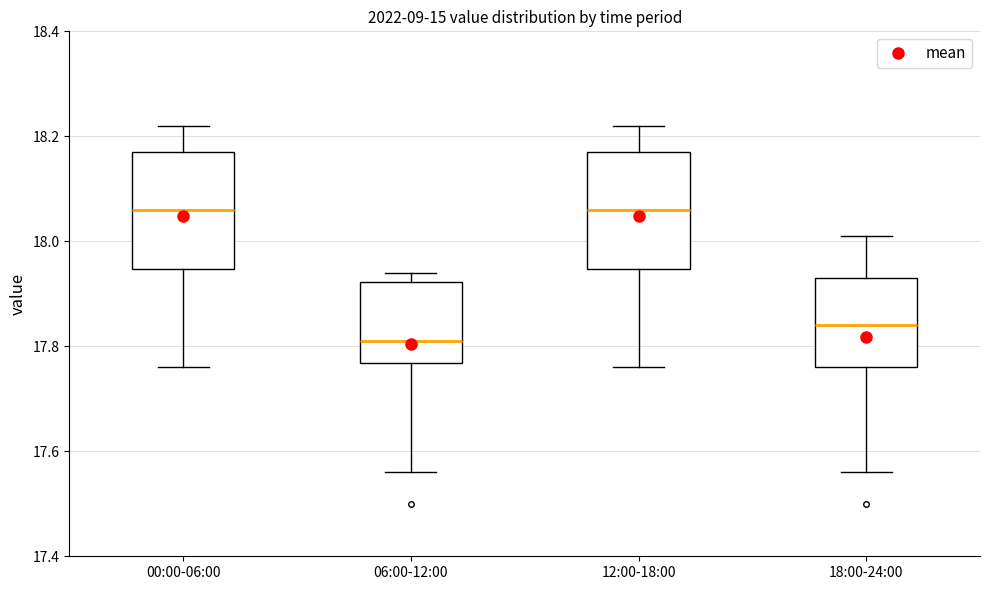

Reading left to right, transcribe this box plot: for each box, give where its median line is, the range the box spans, and where its two whiskers end, as read against the y-axis. The values are not printed on the chart, so give them approximately, as read against the axis.

00:00-06:00: median 18.06, box 17.94 to 18.18, whiskers 17.76 to 18.22
06:00-12:00: median 17.82, box 17.76 to 17.92, whiskers 17.56 to 17.94
12:00-18:00: median 18.06, box 17.94 to 18.18, whiskers 17.76 to 18.22
18:00-24:00: median 17.84, box 17.76 to 17.94, whiskers 17.56 to 18.02